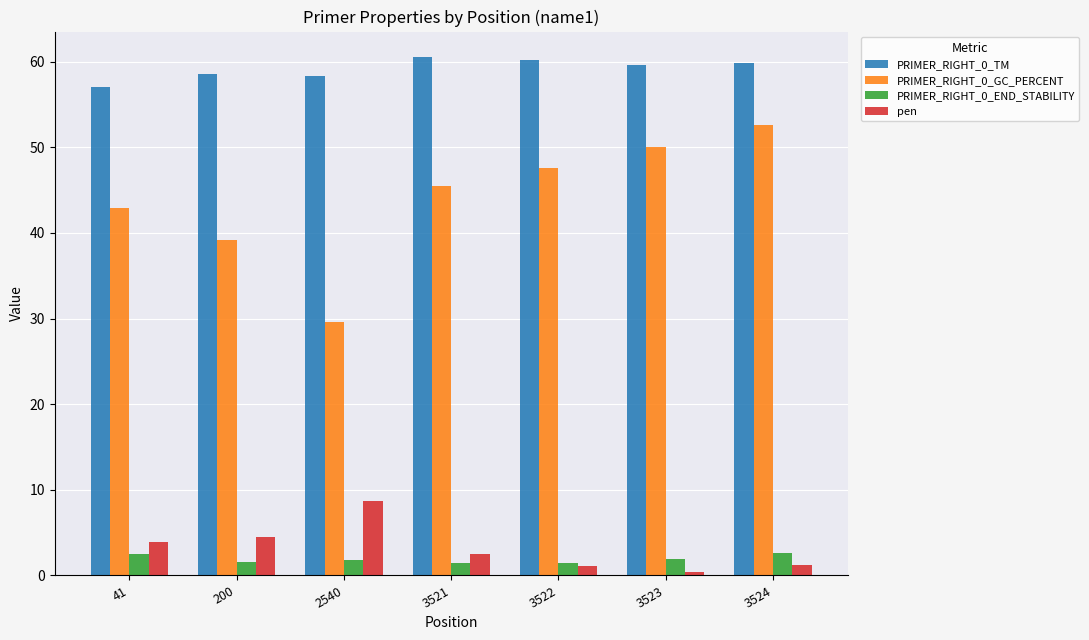

What is the difference between the maximum and second lowest values in the PRIMER_RIGHT_0_END_STABILITY series?

1.2